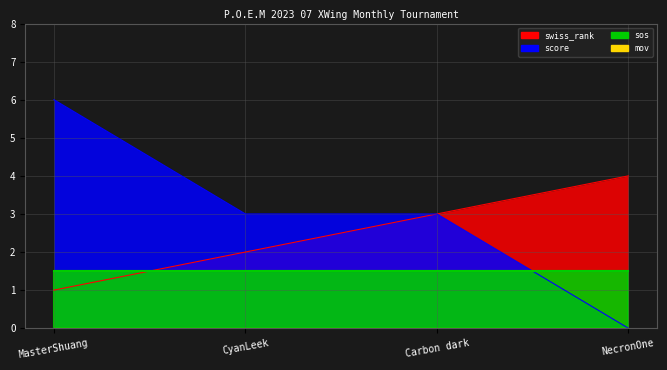

Between MasterShuang and Carbon dark, which series saw the biggest shift?

score